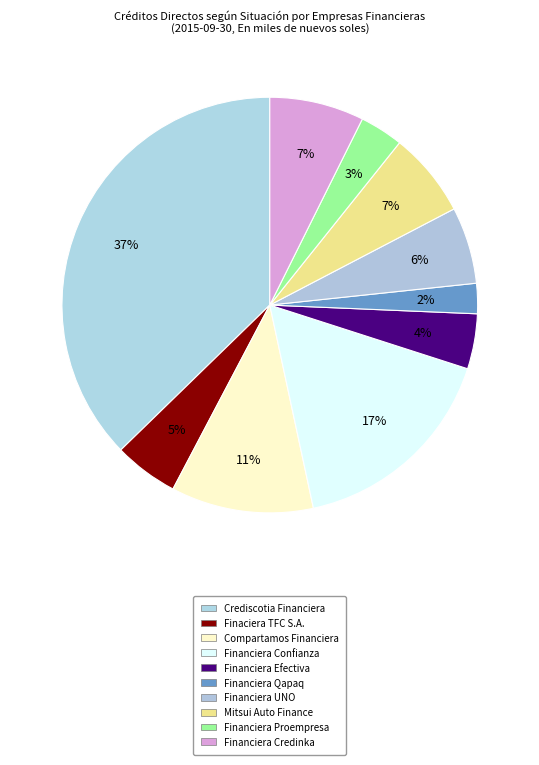

Is it true that Financiera Credinka is 1% of the pie?

False